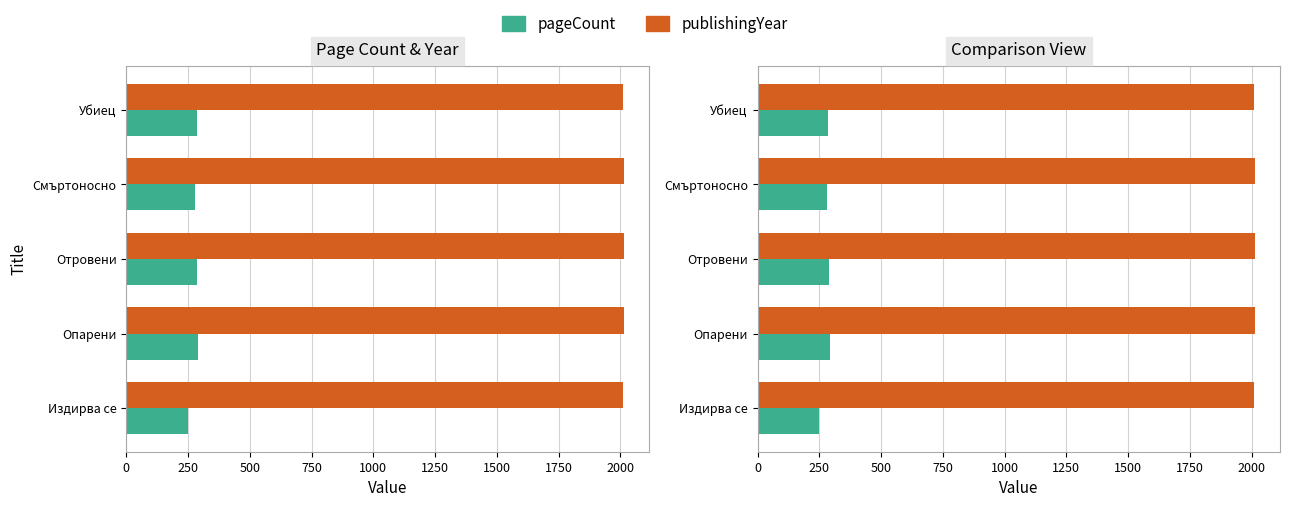

What is the value of the publishingYear bar at the 1st from the left?

2010